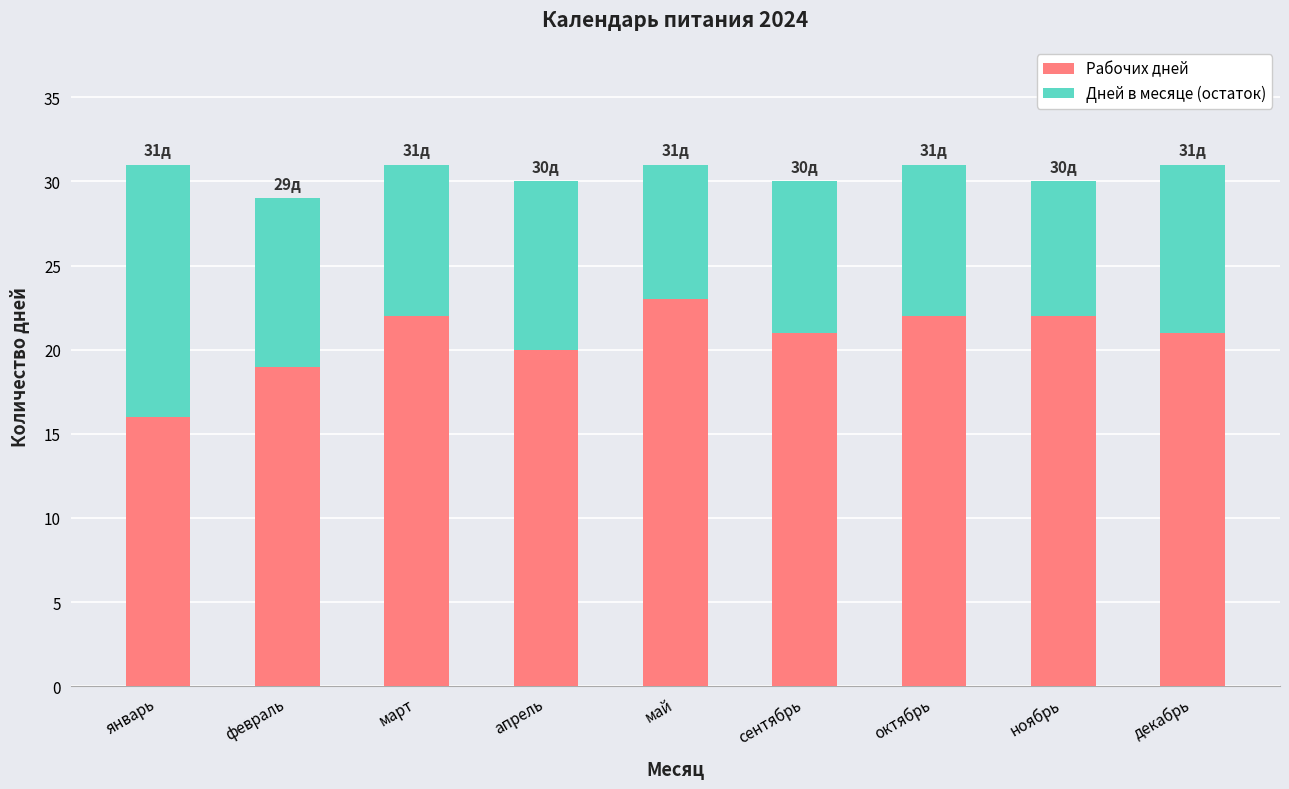

What are all the series names shown in the legend?

Рабочих дней, Дней в месяце (остаток)